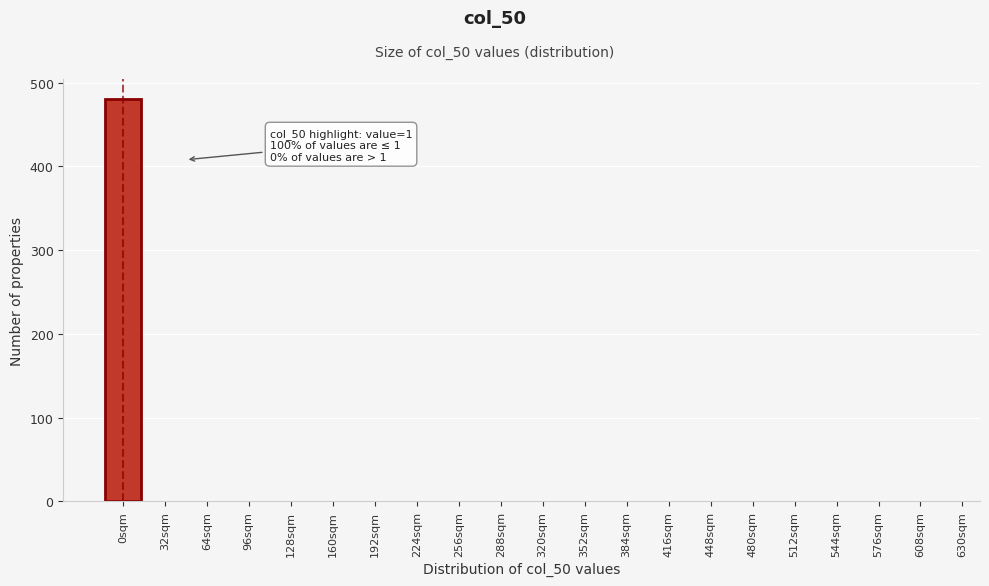

Reading left to right, transcribe all the data shown in this chart.

0sqm=480	32sqm=0	64sqm=0	96sqm=0	128sqm=0	160sqm=0	192sqm=0	224sqm=0	256sqm=0	288sqm=0	320sqm=0	352sqm=0	384sqm=0	416sqm=0	448sqm=0	480sqm=0	512sqm=0	544sqm=0	576sqm=0	608sqm=0